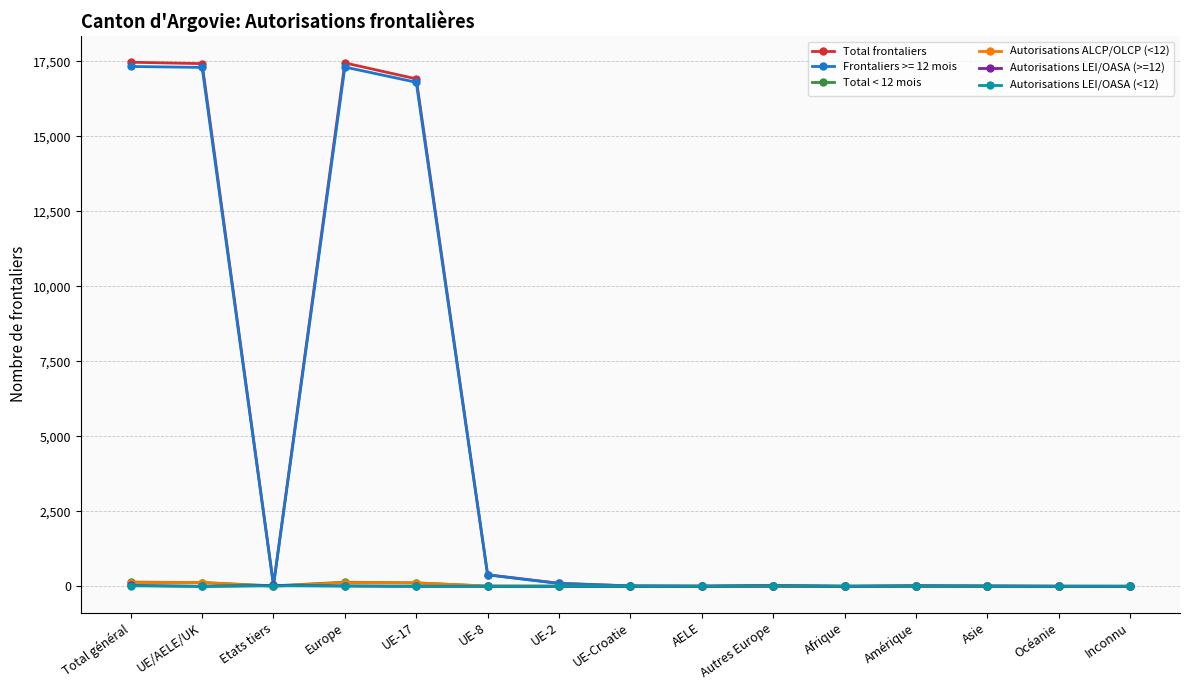

True or false: Autorisations LEI/OASA (>=12) has more than 0 points higher than both neighbors.

True